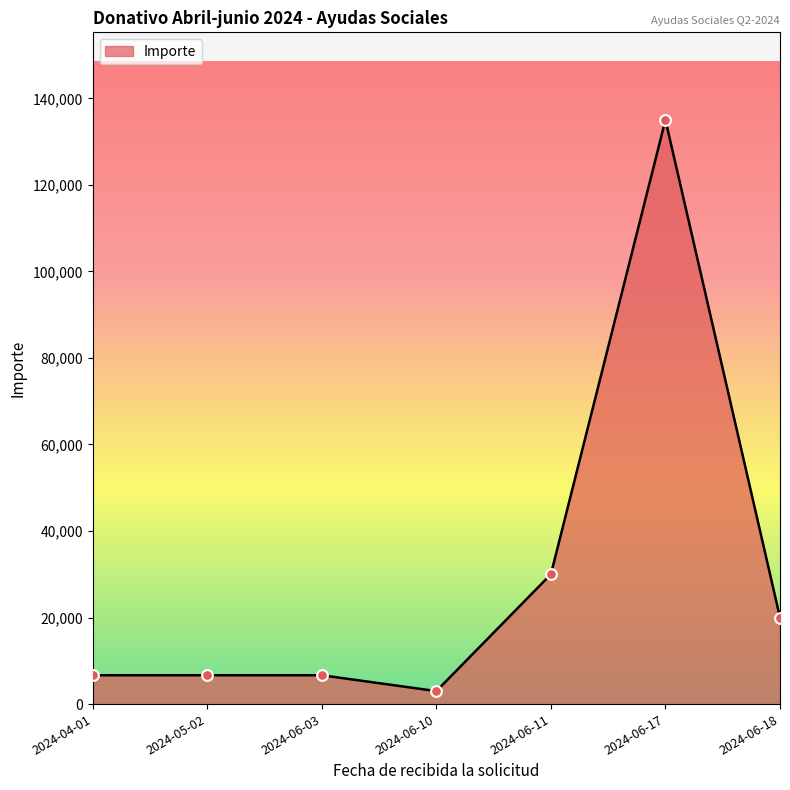

Which has a higher value, 2024-06-10 or 2024-06-17?

2024-06-17